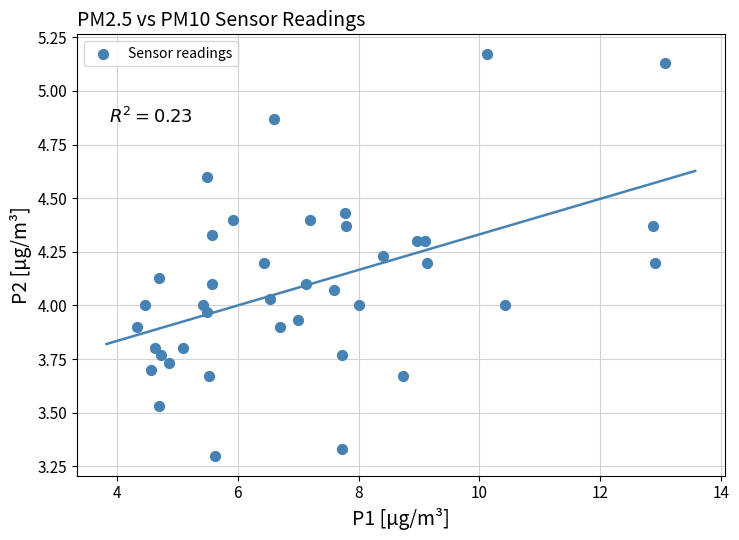

What is the range of Y values (max minus min)?

1.9